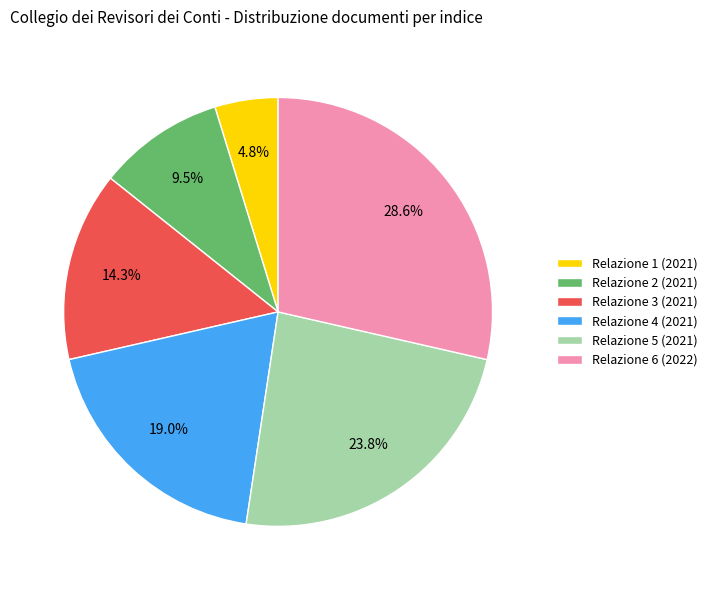

How many segments does this pie chart have?

6